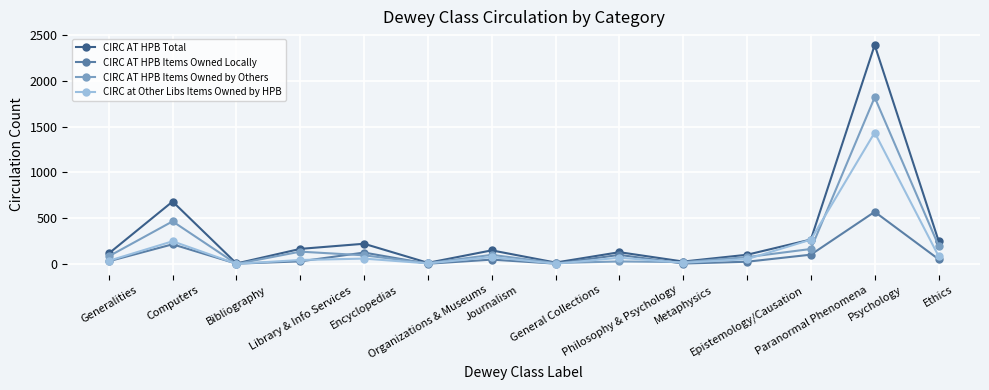

What is the maximum value for CIRC AT HPB Items Owned Locally?

570